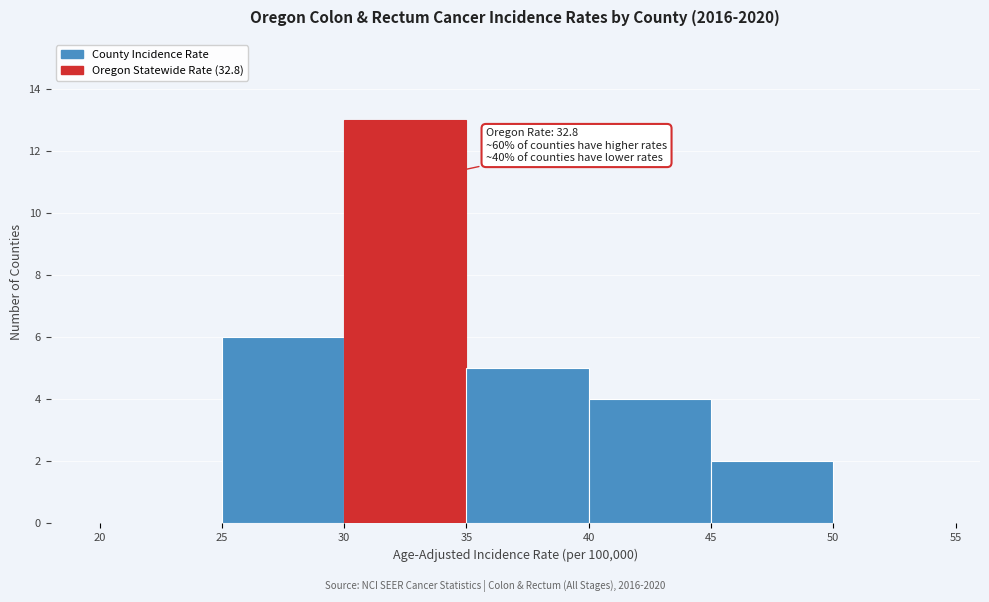

Which range on the x-axis has the tallest bar?

30 to 35